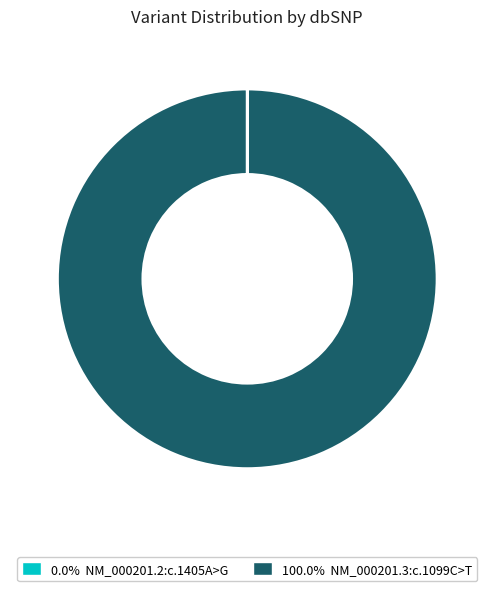

Does any single category account for the majority?

Yes